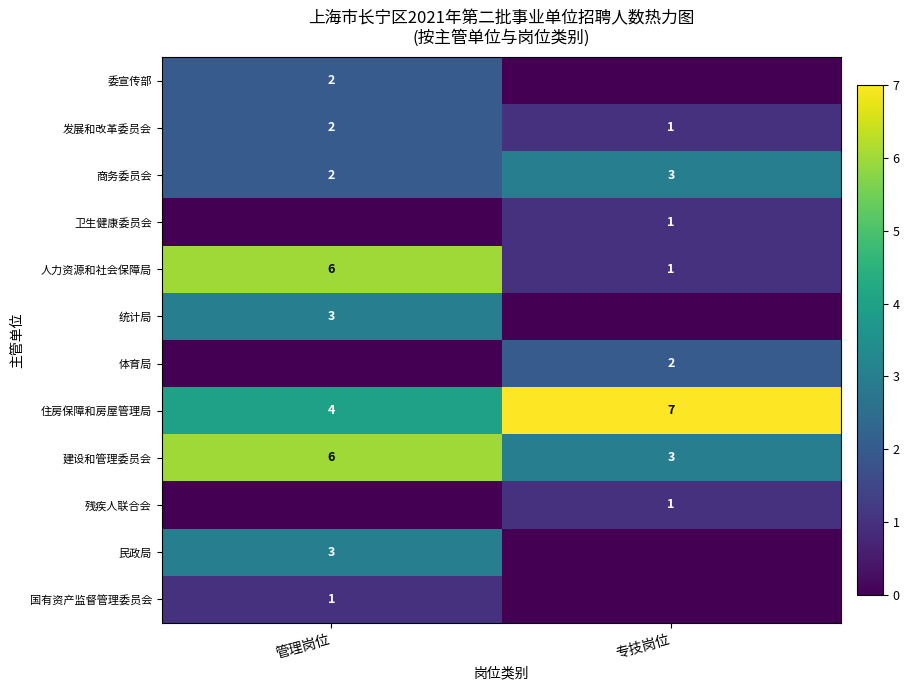

Where is 建设和管理委员会 nearest to the value 4?

专技岗位